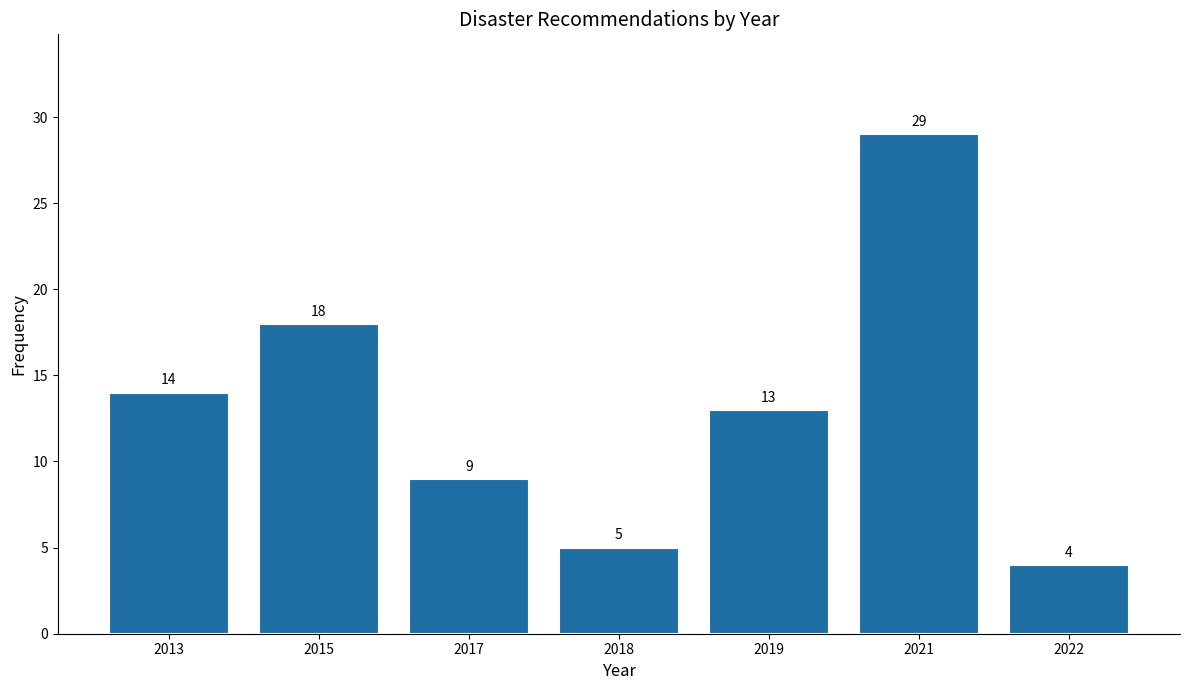

Reading left to right, list all the values displayed in this chart.

14	18	9	5	13	29	4